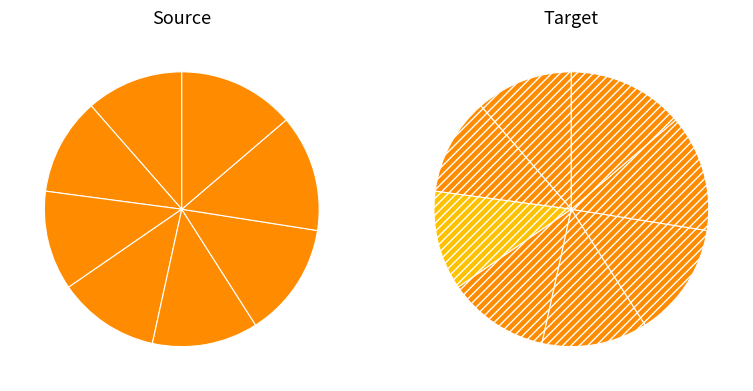

Count the number of slices in the pie.

8